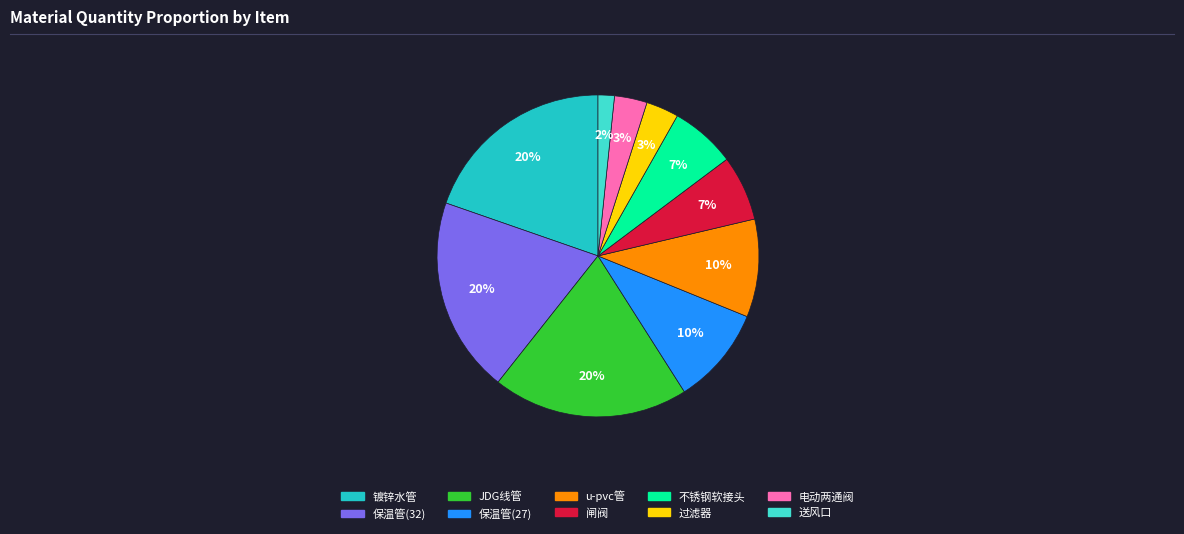

Is there a majority slice in this chart?

No